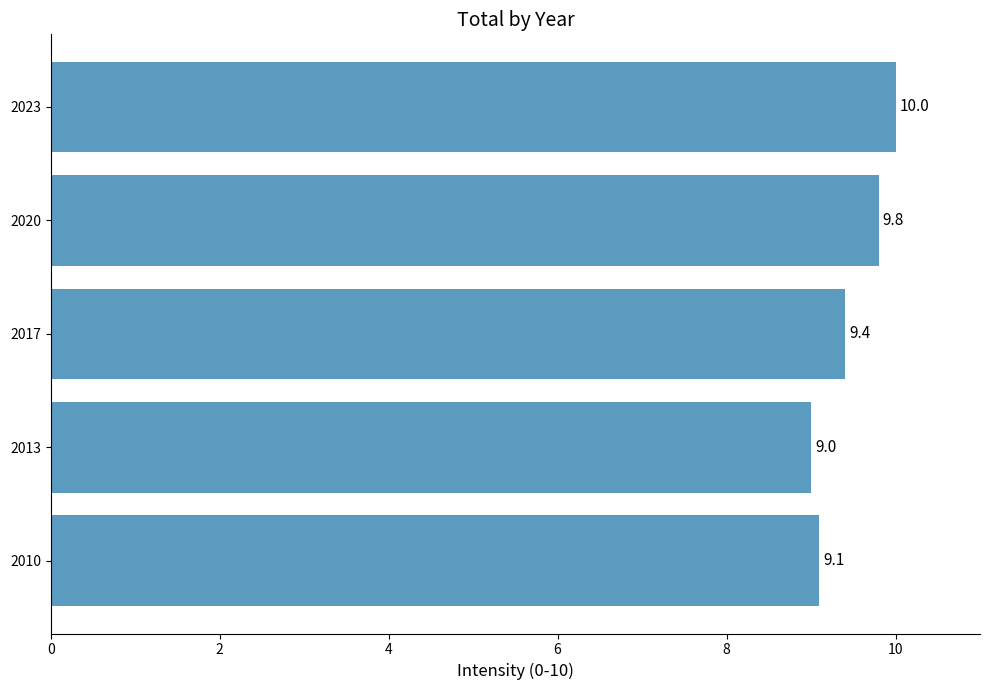

List the labels in order of value, largest first.

2023, 2020, 2017, 2010, 2013